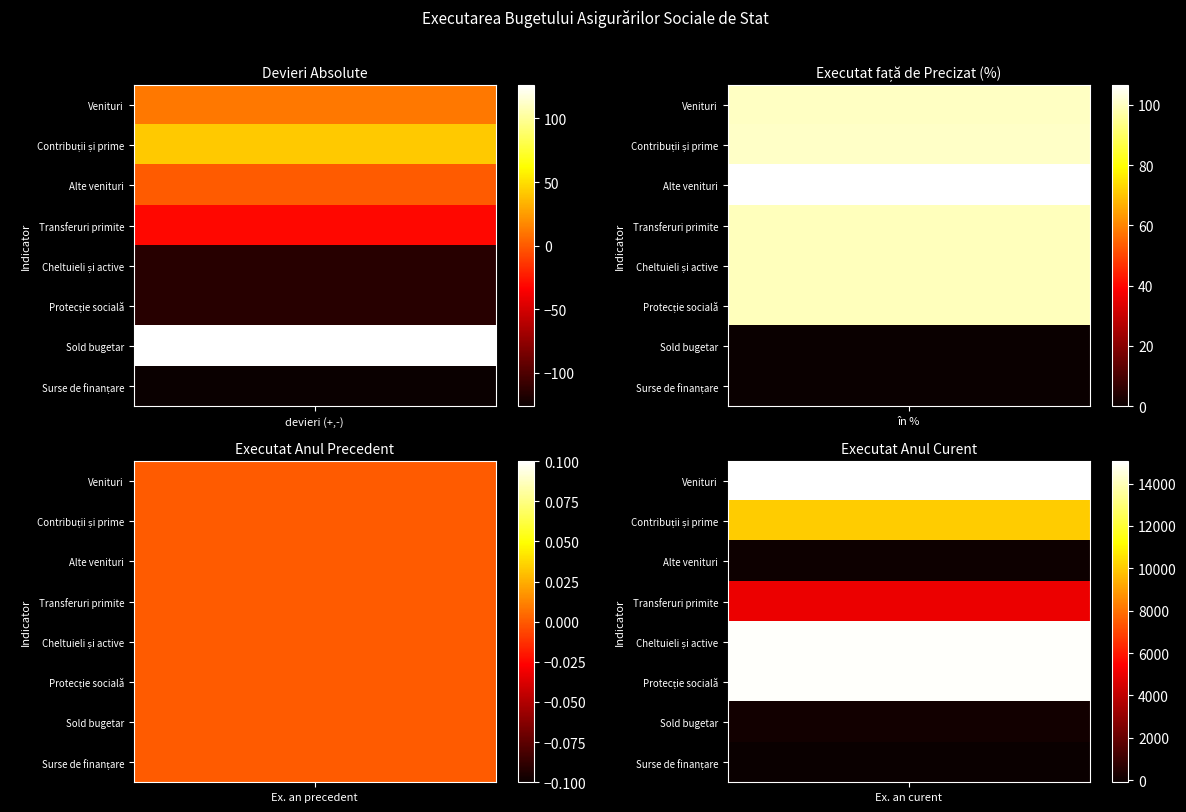

What is the difference between the second highest and minimum values in the Surse de finanțare series?

126.3